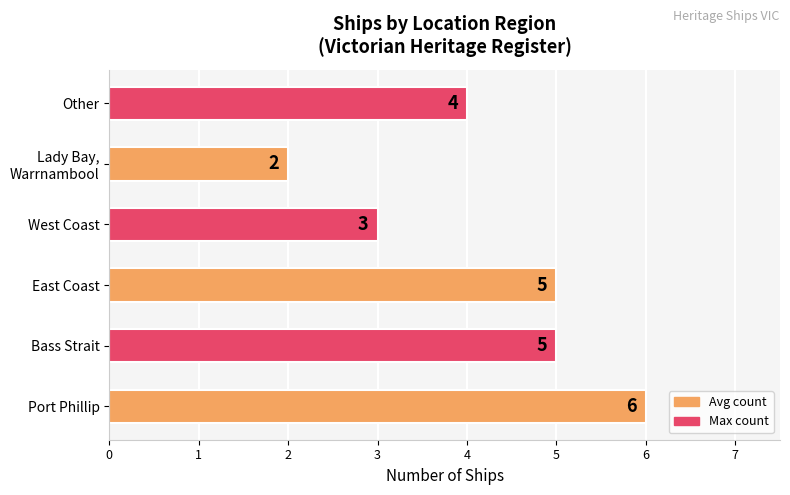

Does the chart contain any negative values?

No